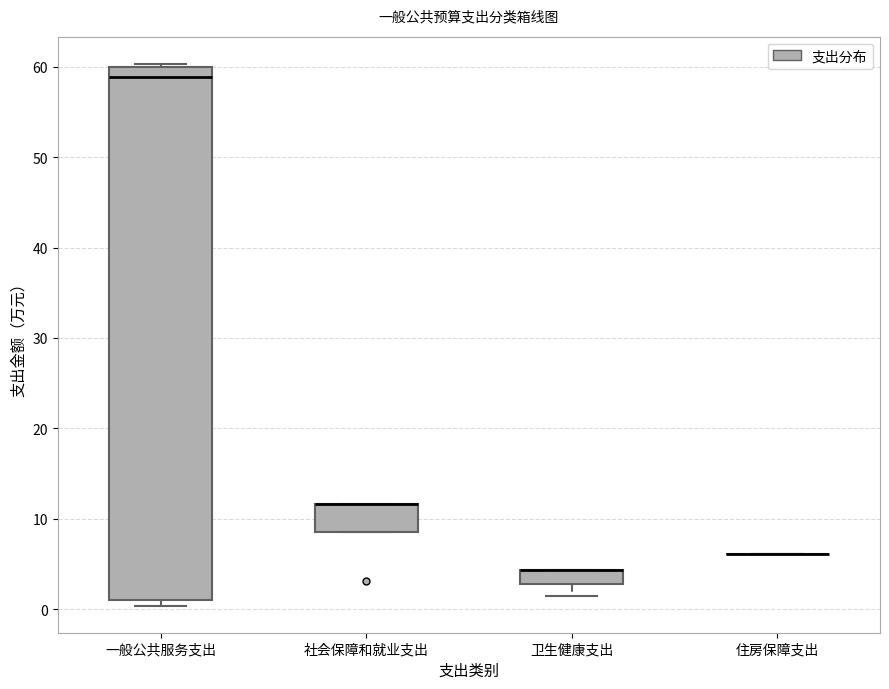

Which box is the tallest, from its lower edge to its upper edge?

一般公共服务支出